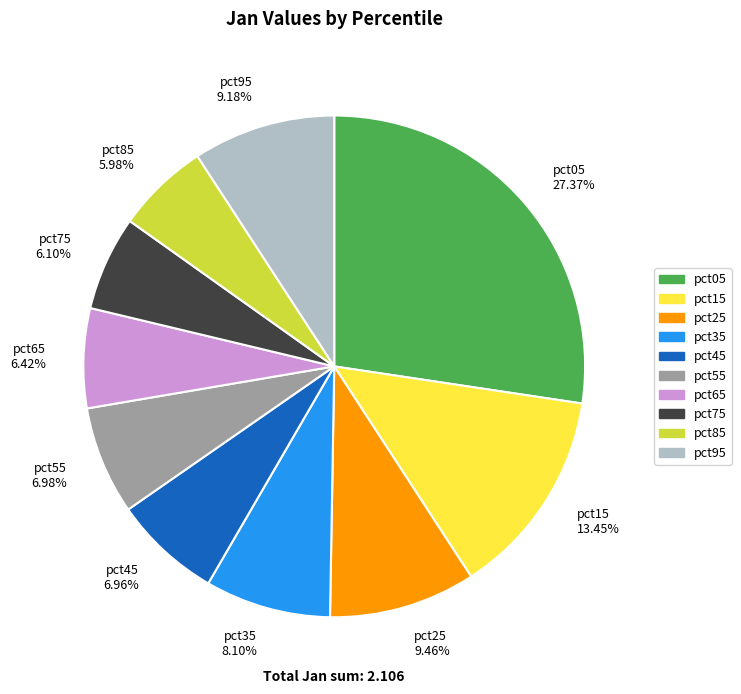

To the nearest percent, what percentage of the pie is pct85?

6%